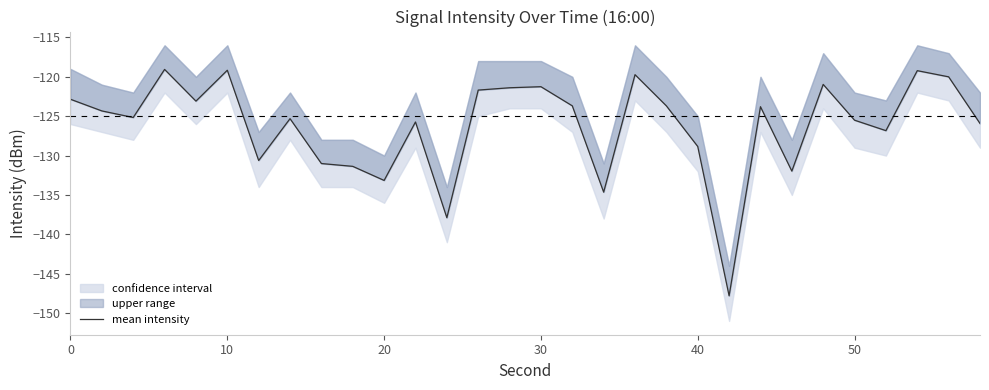

How many lines are shown in the chart?

1